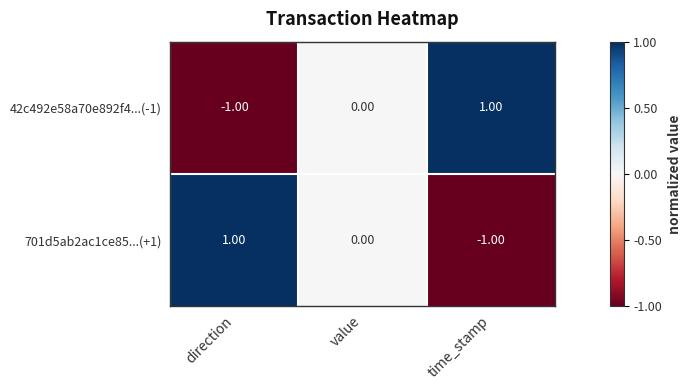

Which category has the highest value in the 701d5ab2ac1ce85...(+1) series?

direction